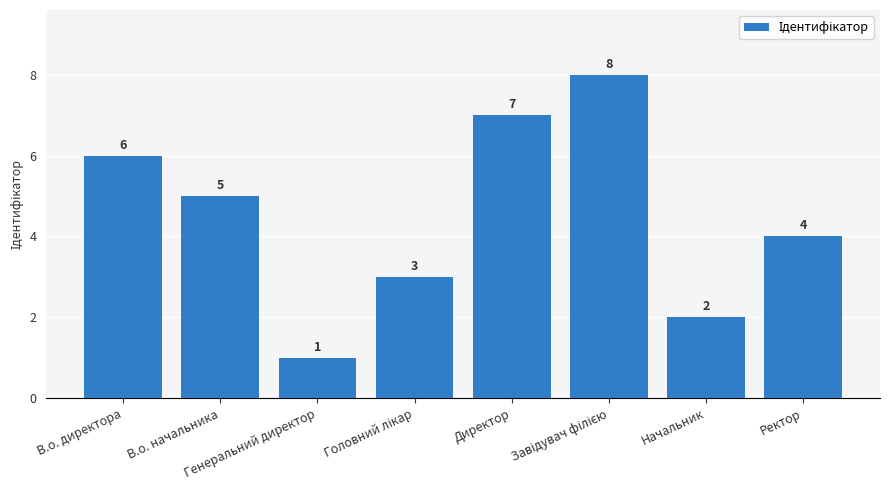

What is the difference between the values at Ректор and Директор?

3